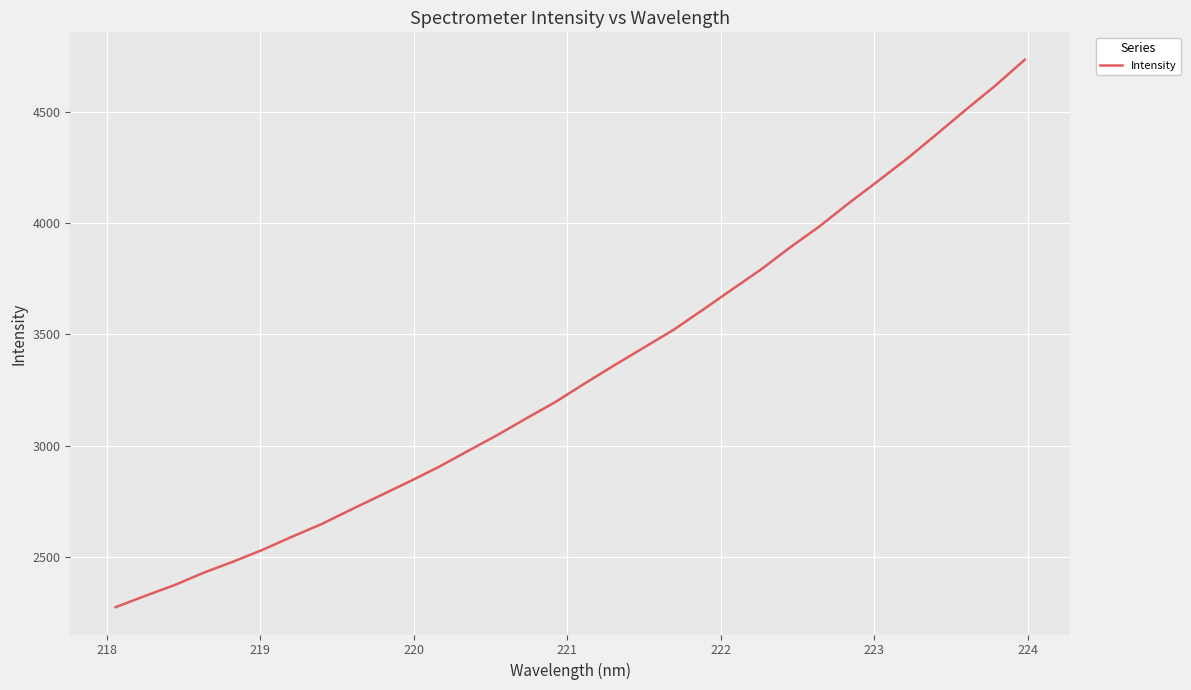

What is the difference between the maximum and minimum values?

2460.3